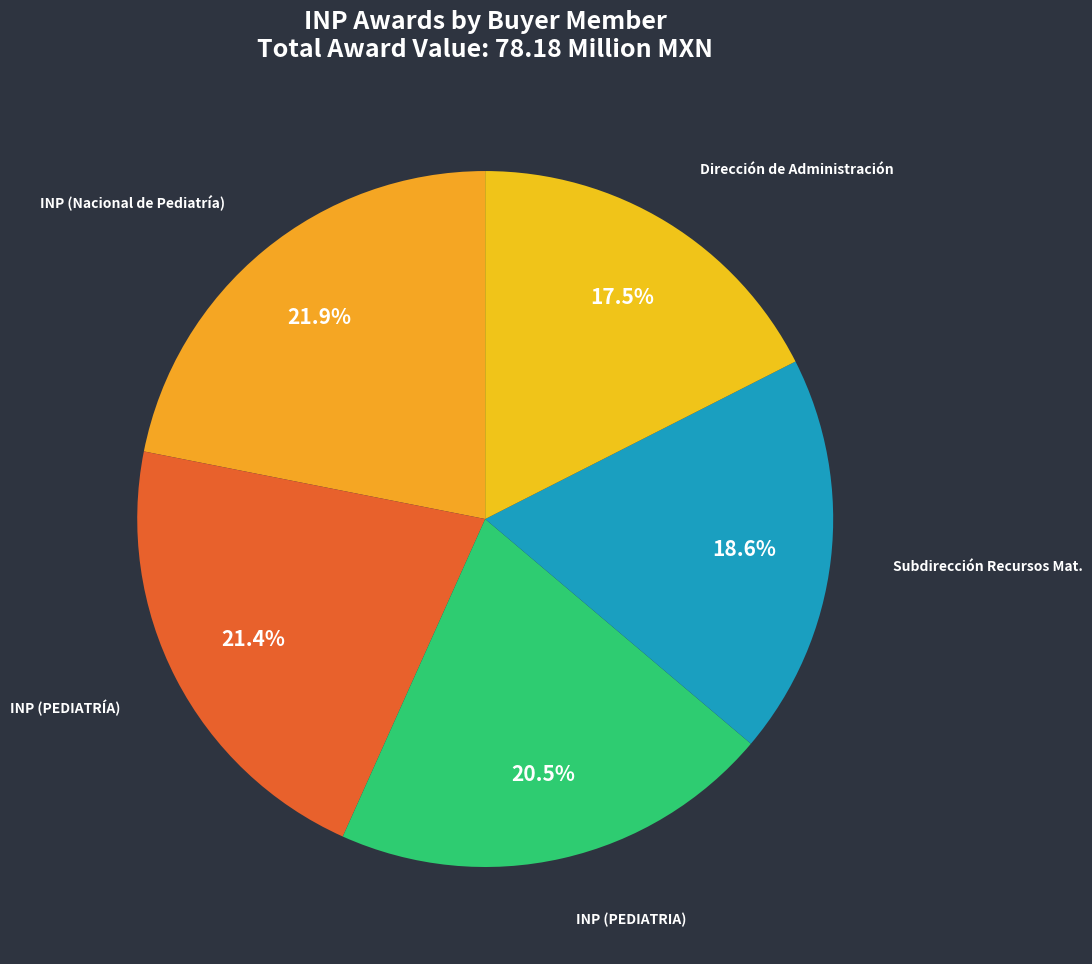

Count the number of slices in the pie.

5